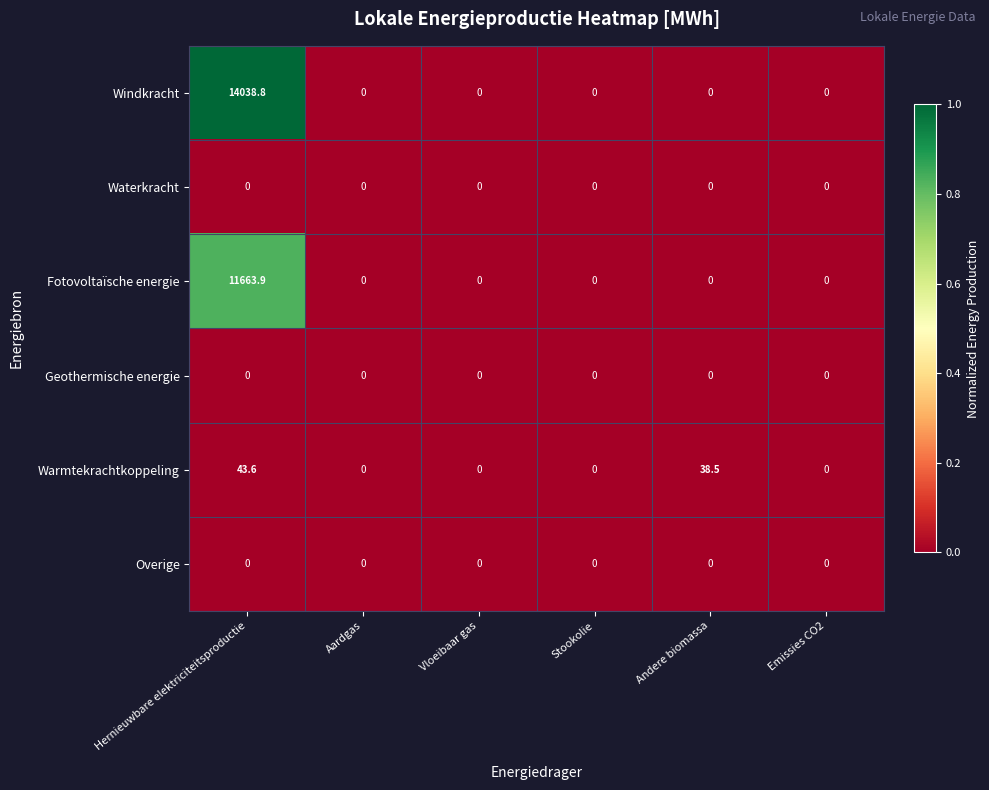

Which series has the largest range (max minus min)?

Windkracht